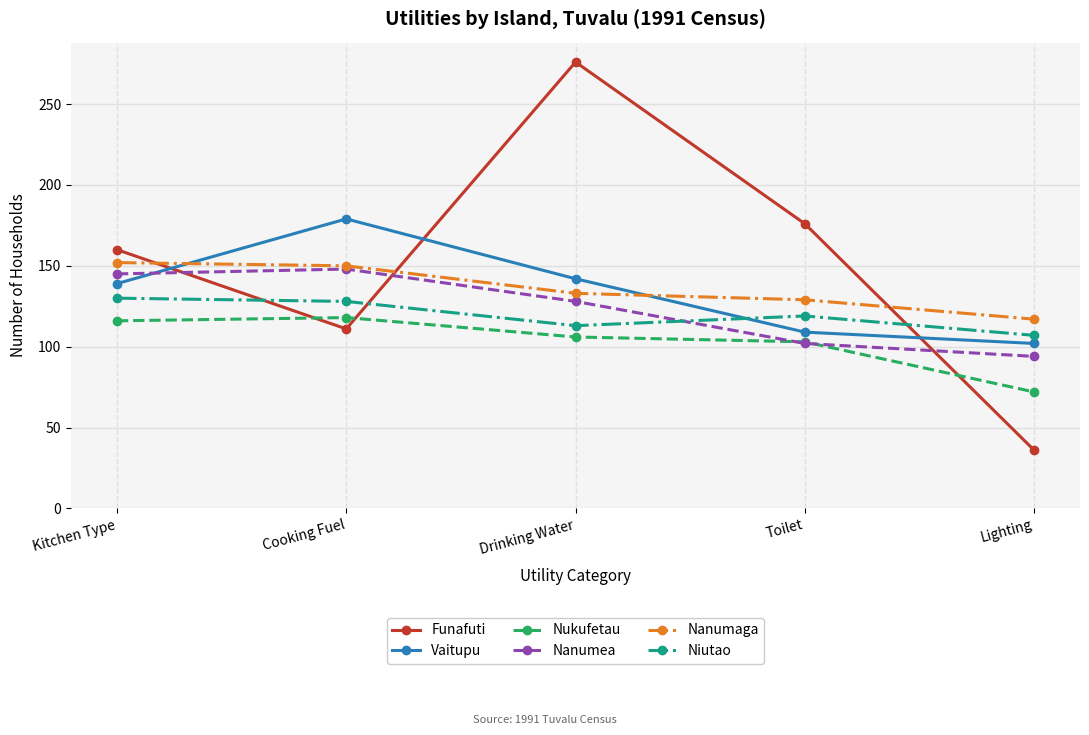

At which label is Nanumea closest to 121?

Drinking Water